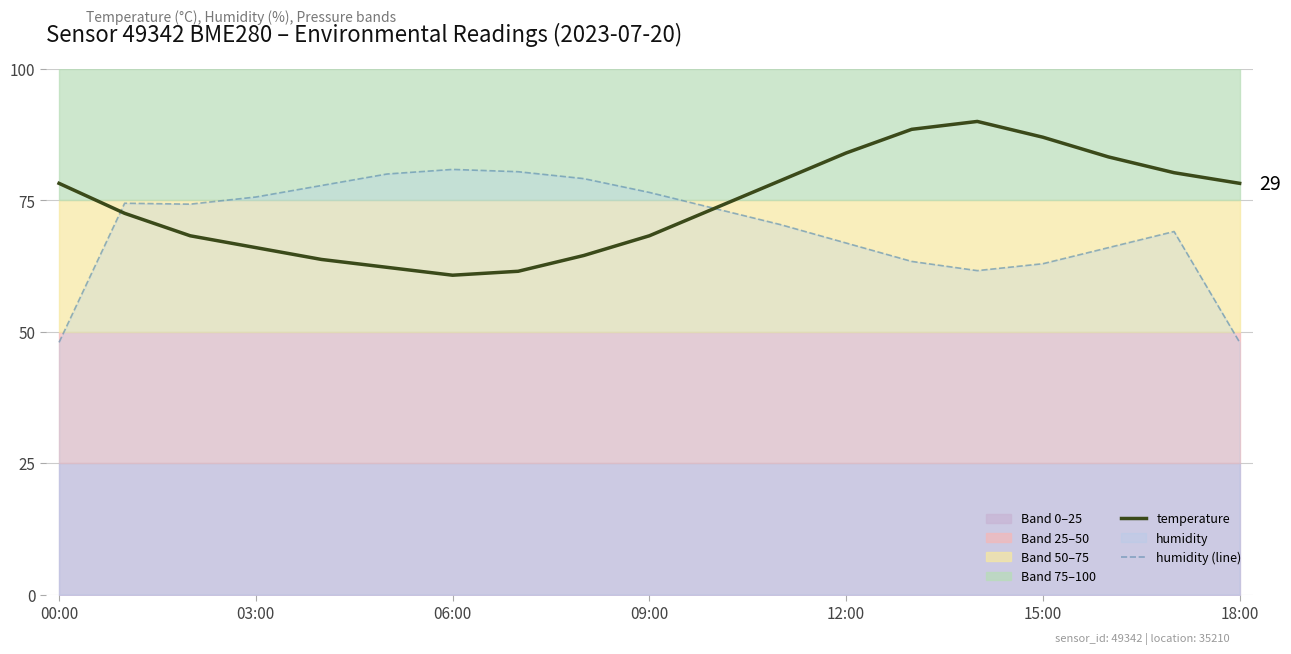

What is the label of the 11th point from the left?

10